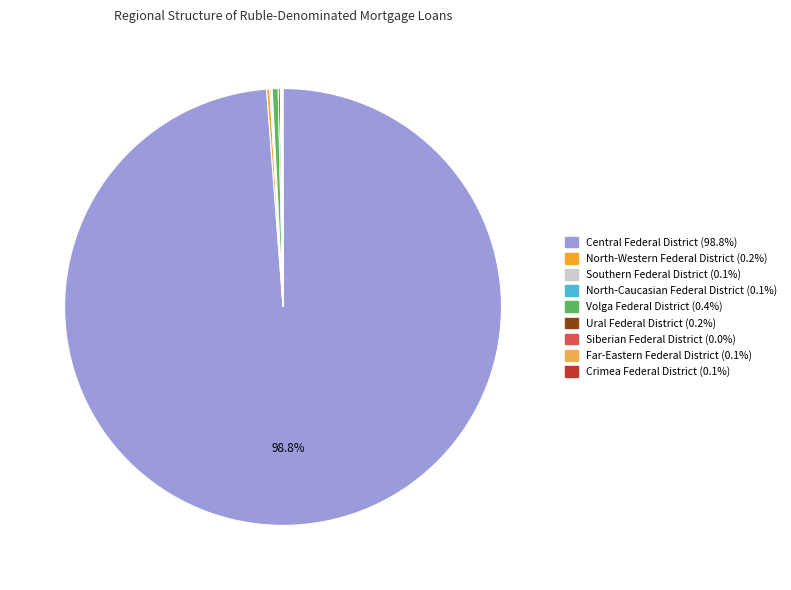

What is the largest slice in the pie chart?

Central Federal District